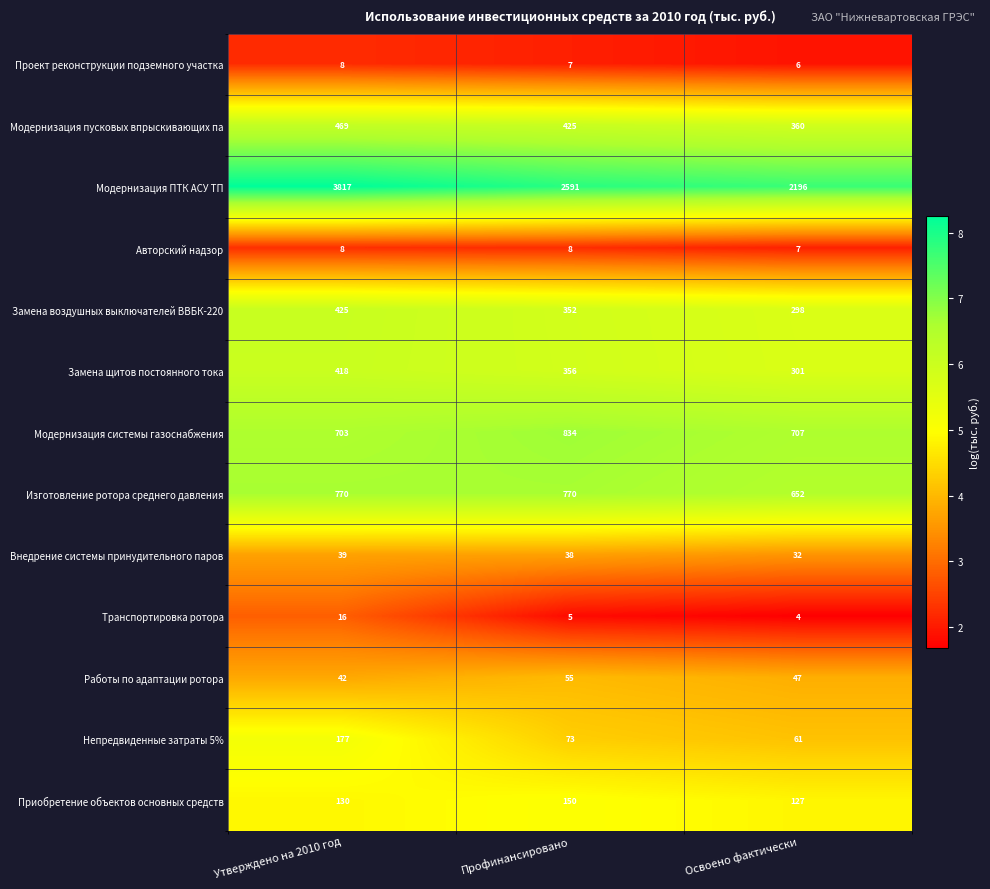

Which label corresponds to the largest value in the chart?

Утверждено на 2010 год